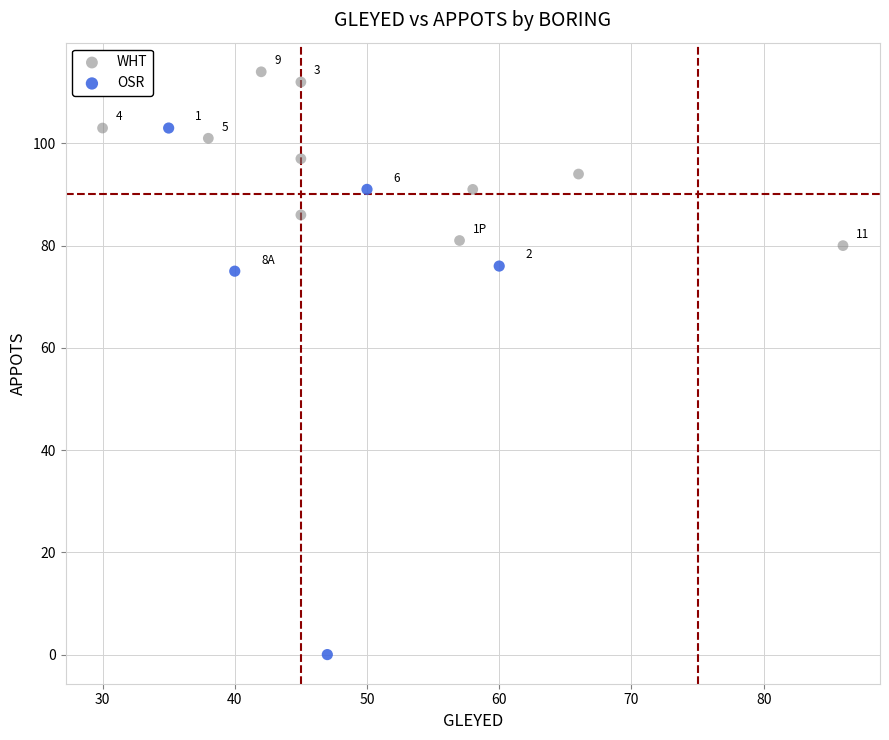

Which series contains the lowest Y value?

OSR